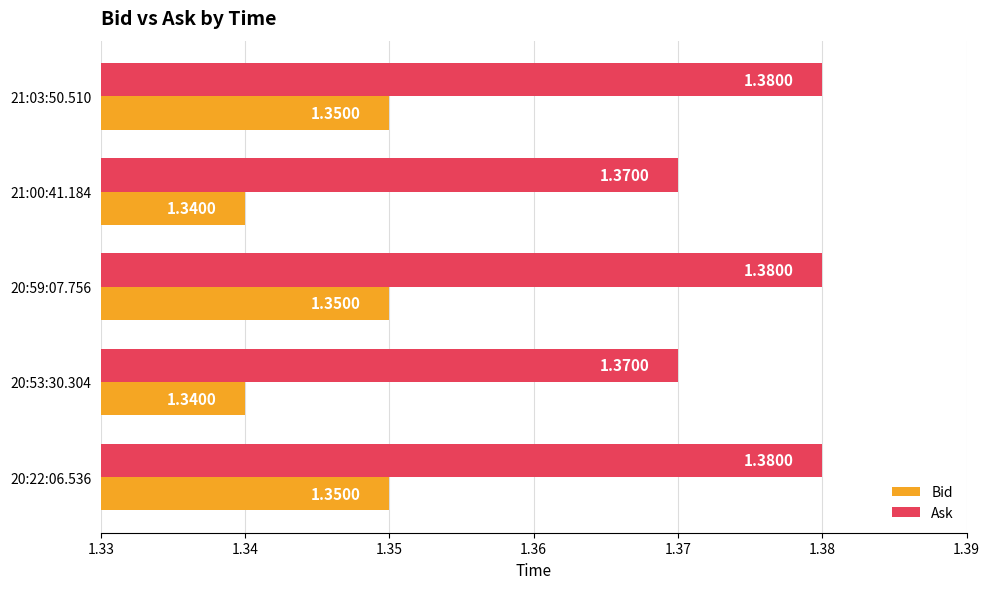

Rank the series by their maximum value, from lowest to highest.

Bid, Ask